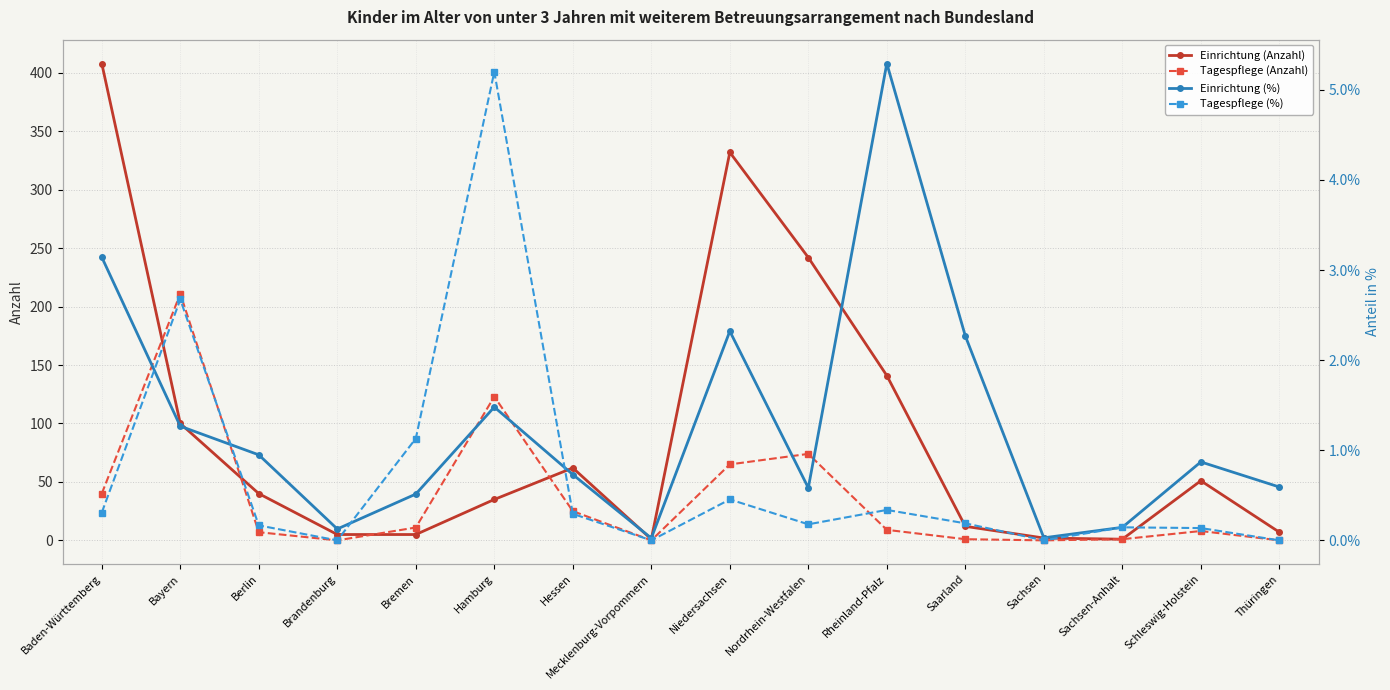

Which series has the widest spread of values?

Einrichtung (Anzahl)